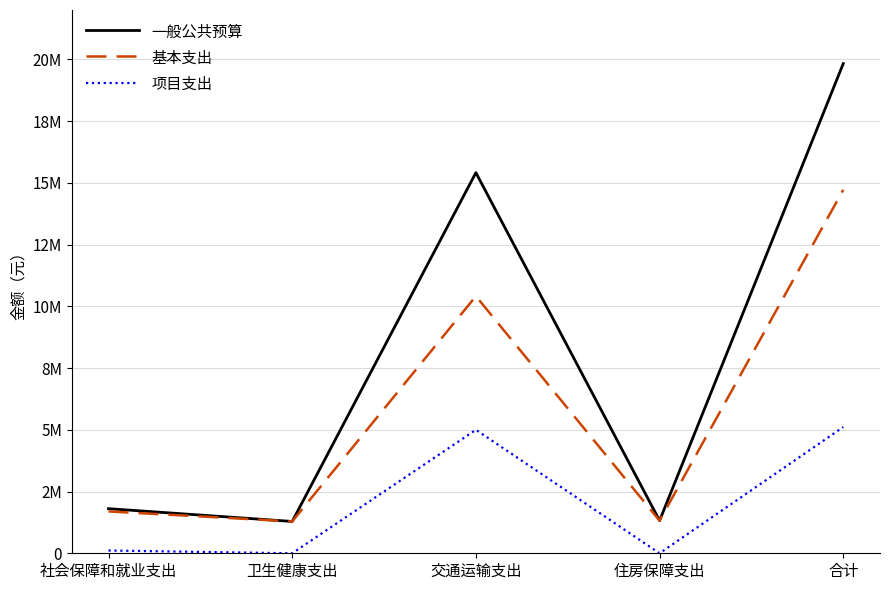

Where is the first local maximum for 项目支出?

交通运输支出